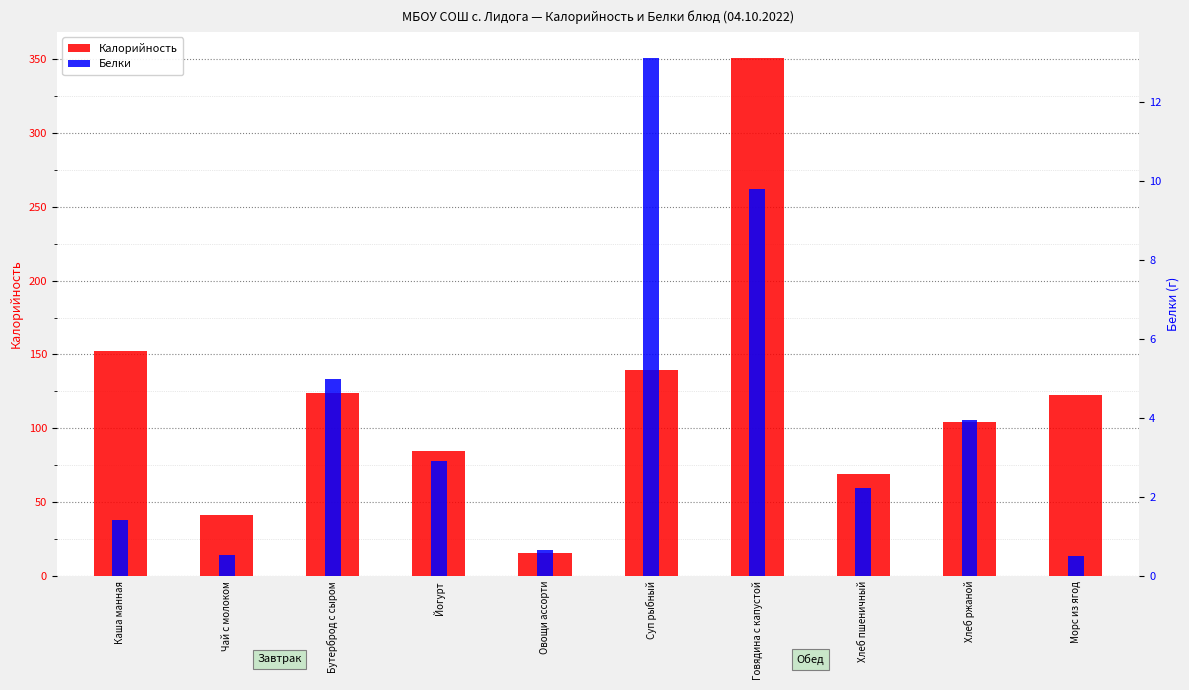

The Белки series shows 5.0 at Бутерброд с сыром. True or false?

True